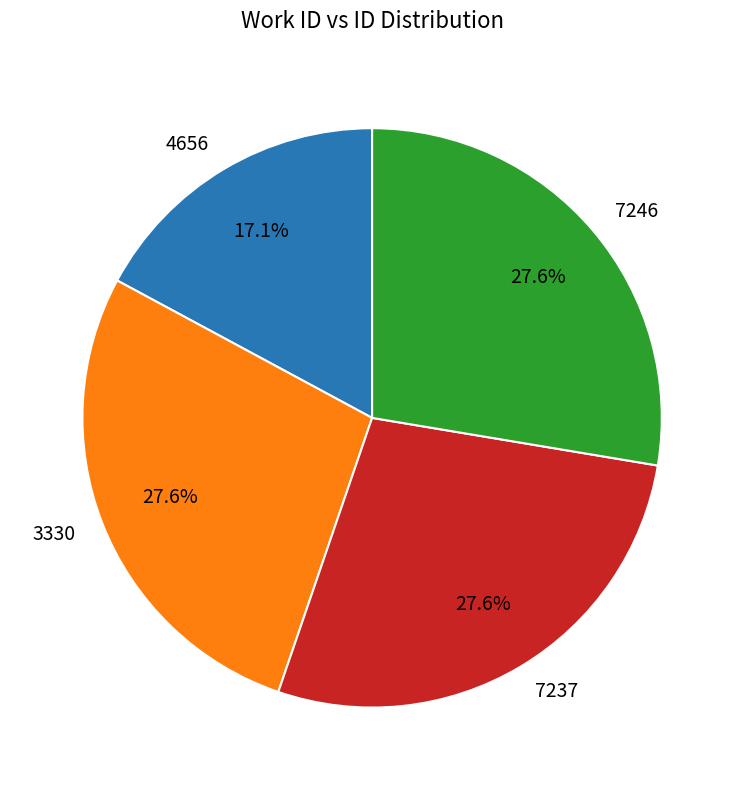

Is it true that 7246 is 42% of the pie?

False